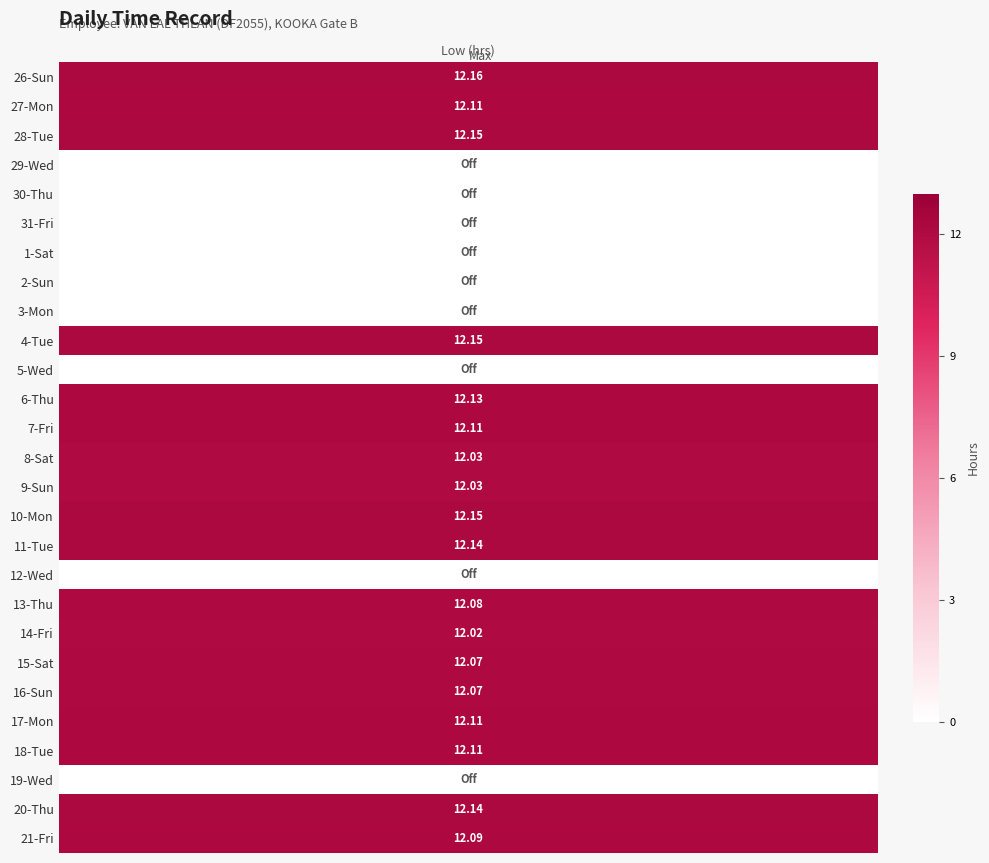

Rank the categories by value from highest to lowest.

26-Sun, 28-Tue, 4-Tue, 10-Mon, 11-Tue, 20-Thu, 6-Thu, 27-Mon, 7-Fri, 17-Mon, 18-Tue, 21-Fri, 13-Thu, 15-Sat, 16-Sun, 8-Sat, 9-Sun, 14-Fri, 29-Wed, 30-Thu, 31-Fri, 1-Sat, 2-Sun, 3-Mon, 5-Wed, 12-Wed, 19-Wed